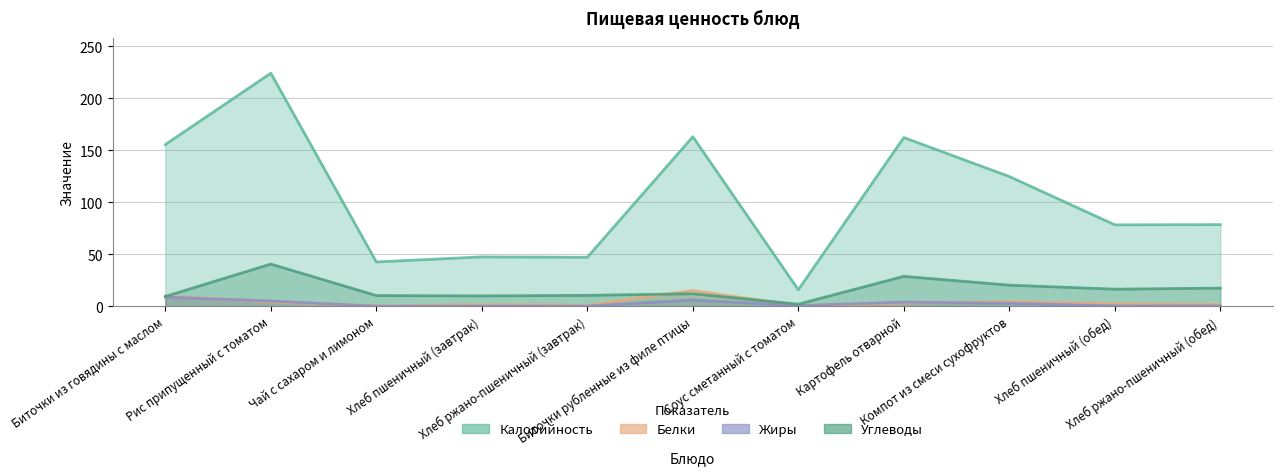

Which series has the largest total across all categories?

Калорийность